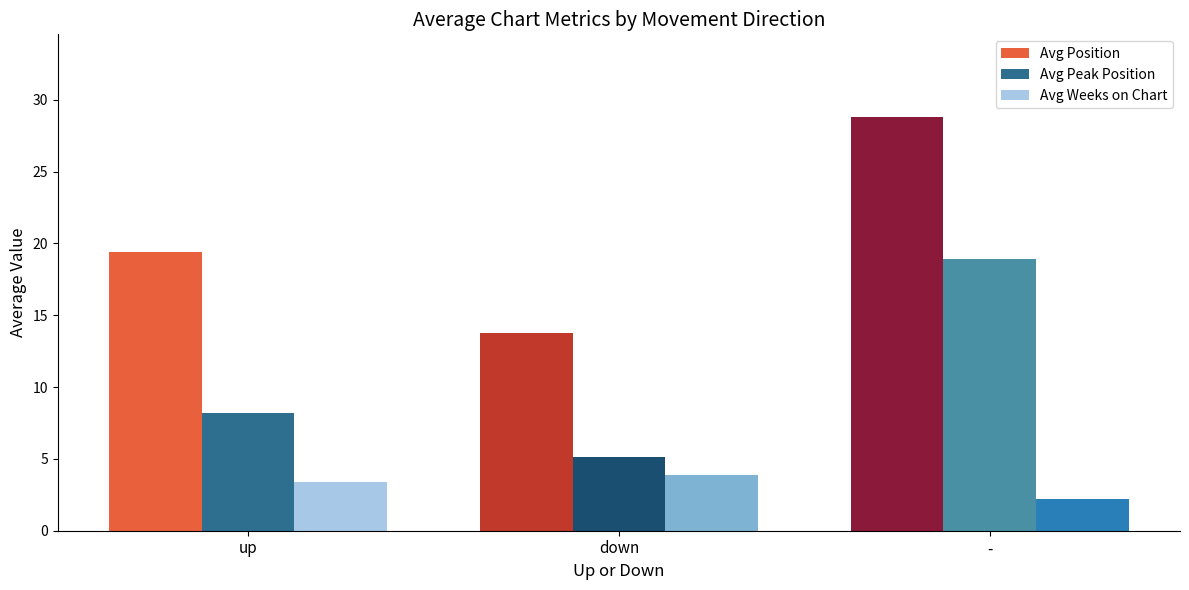

How many bars are there in each group?

3